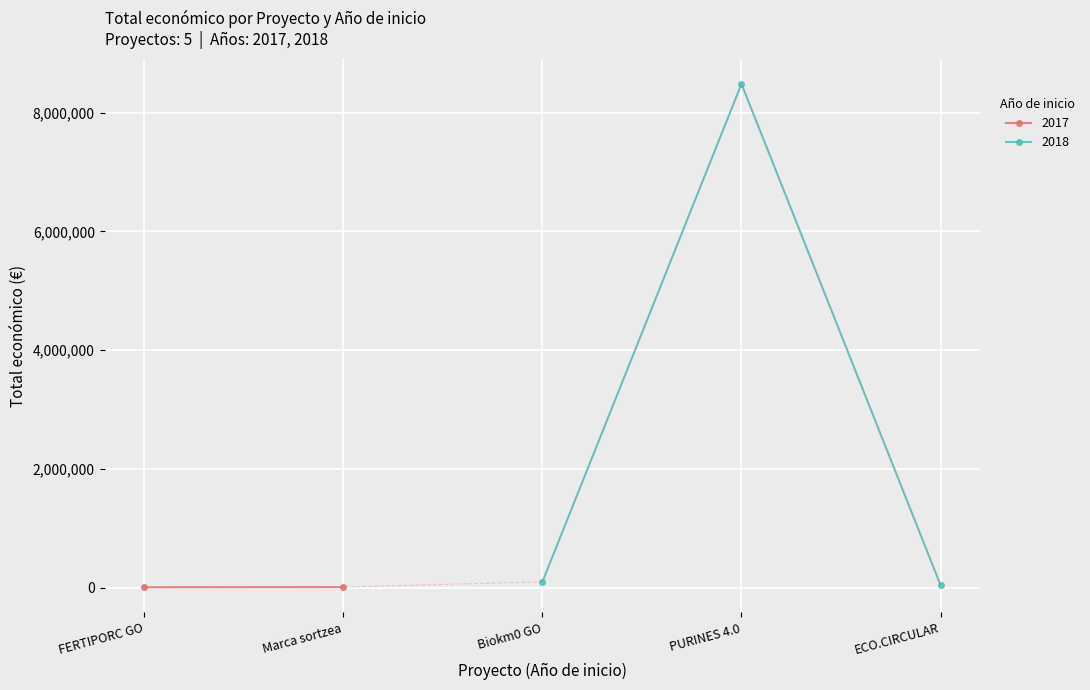

How many interior local valleys (lower than both neighbors) does the data have?

1